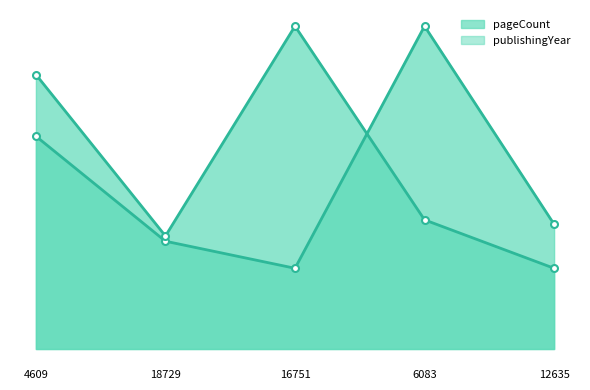

Which series ends up on top after the final intersection of publishingYear and pageCount?

pageCount